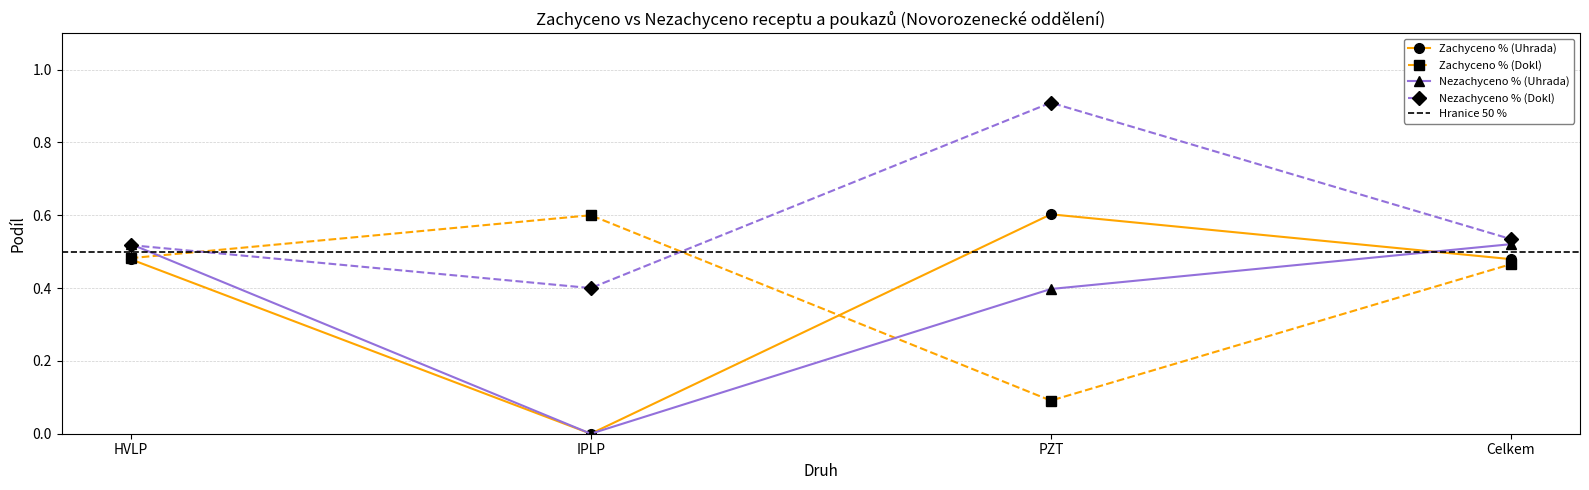

Where is the first local minimum for Zachyceno % (Dokl)?

PZT